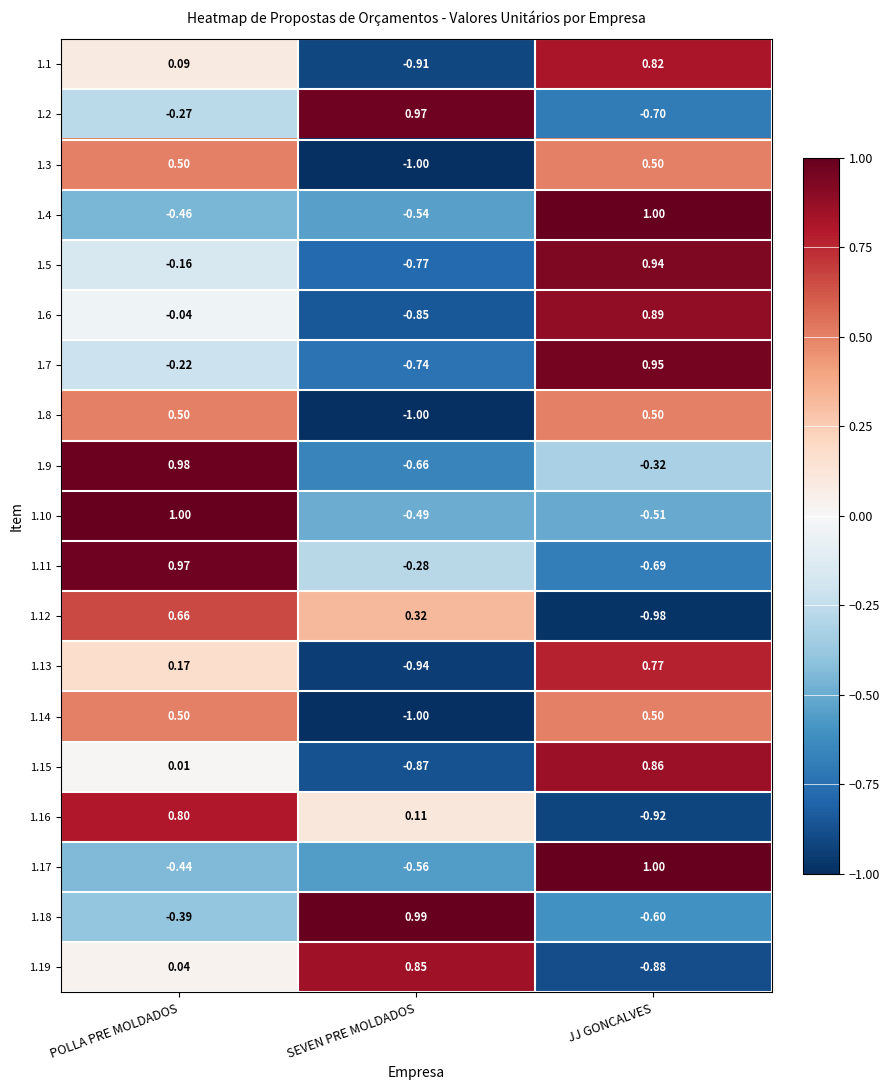

At which label does 1.19 reach its peak?

SEVEN PRE MOLDADOS